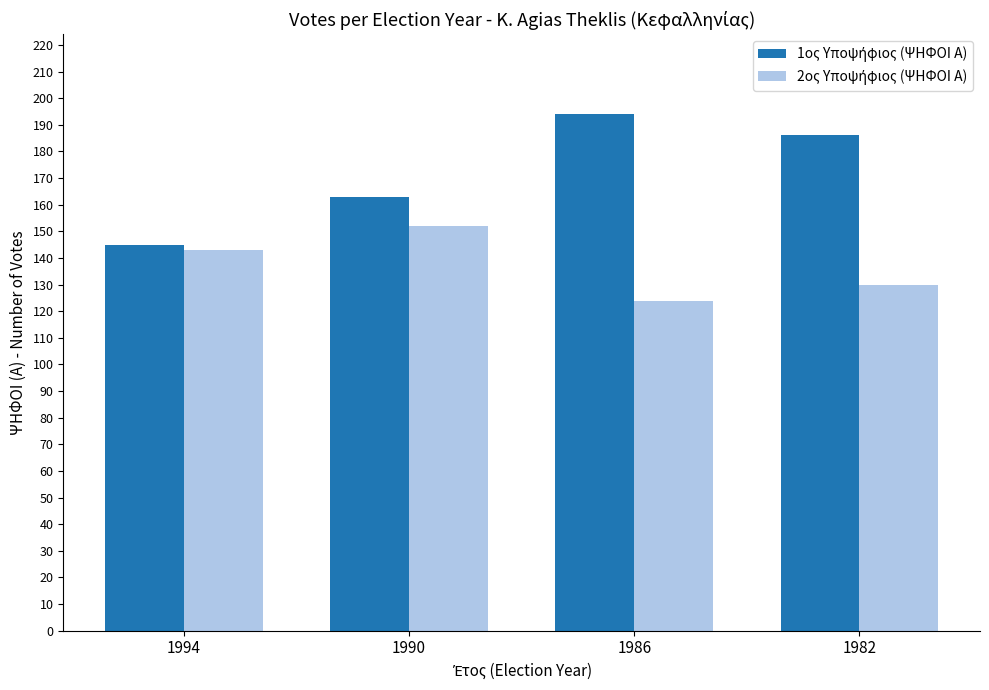

Which category has the highest value across all series?

1986